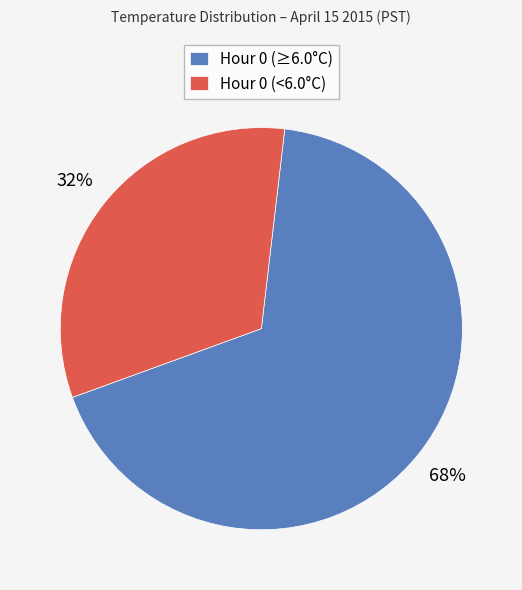

Which has a higher value, Hour 0 (≥6.0°C) or Hour 0 (<6.0°C)?

Hour 0 (≥6.0°C)